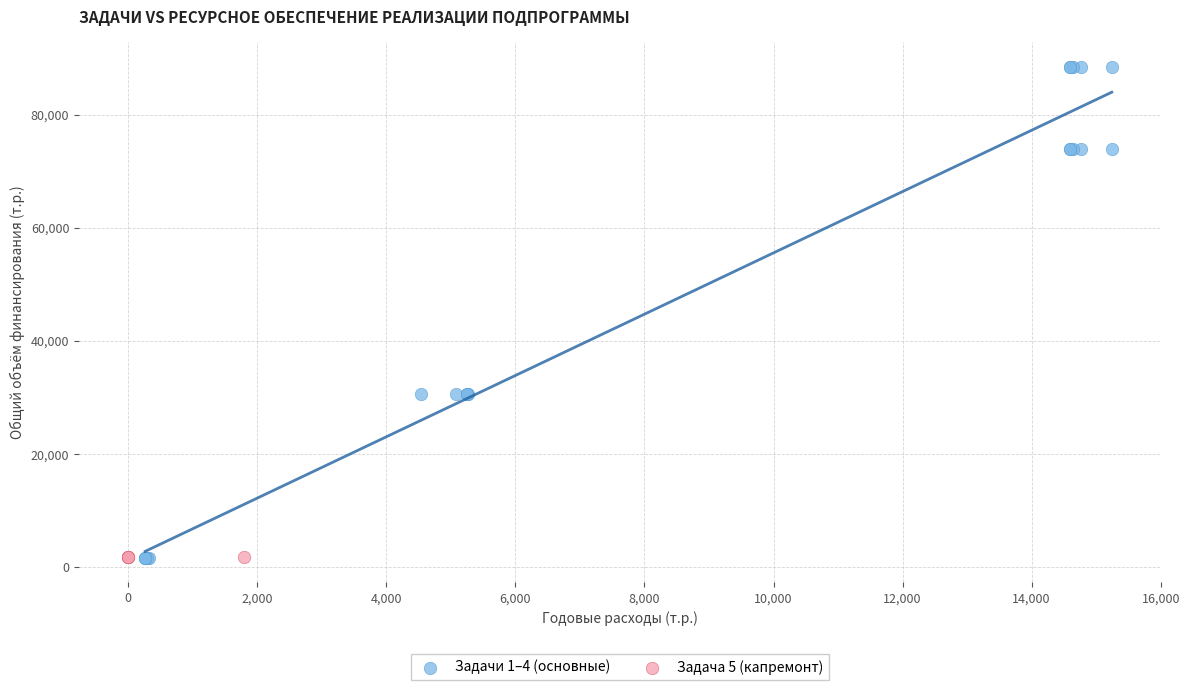

Which series contains the highest Y value?

Задачи 1–4 (основные)